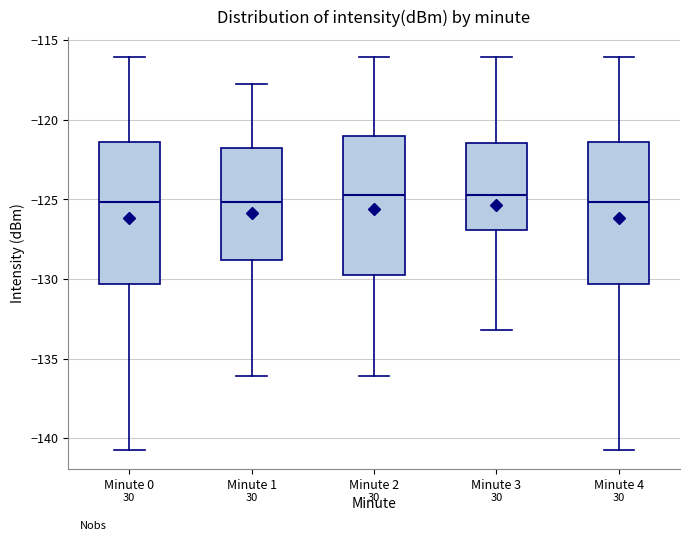

Where does the upper whisker of the box for Minute 4 end on the y-axis? The values are not printed on the chart, so give them approximately, as read against the axis.

-116.0